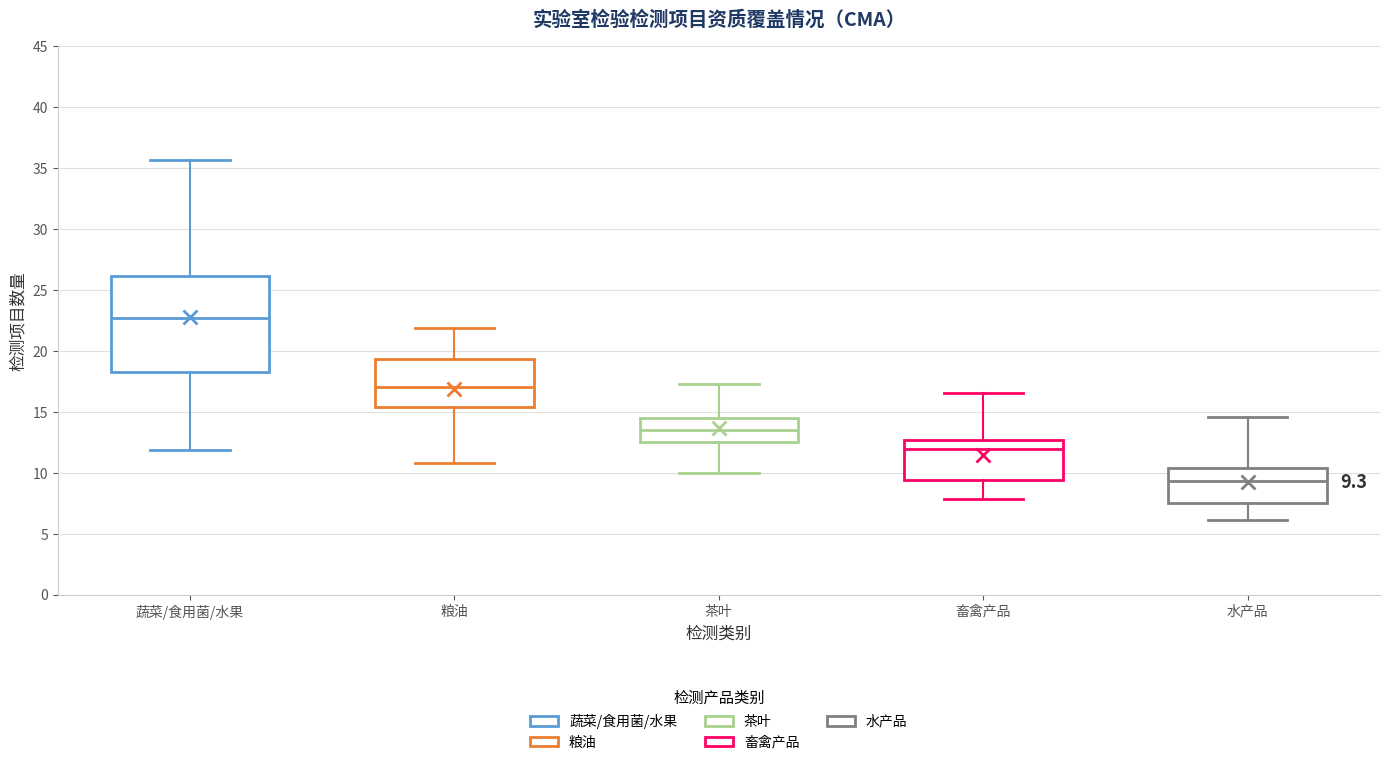

Comparing the boxes themselves (not the whiskers), which one is the tallest?

蔬菜/食用菌/水果